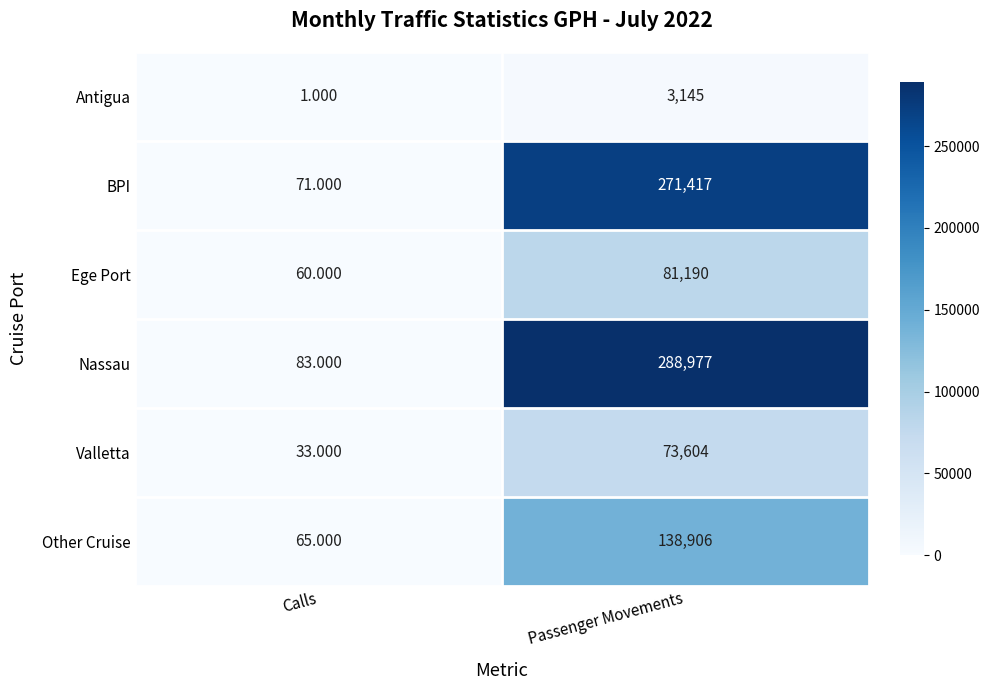

Where is Other Cruise nearest to the value 69485?

Calls